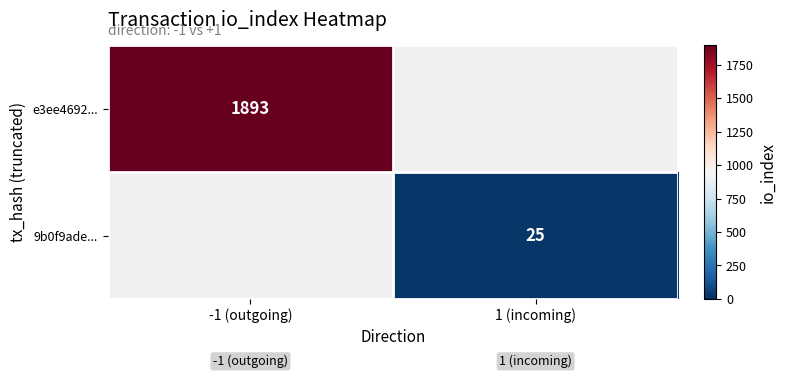

True or false: 9b0f9ade... has a value of 13 at 1 (incoming).

False